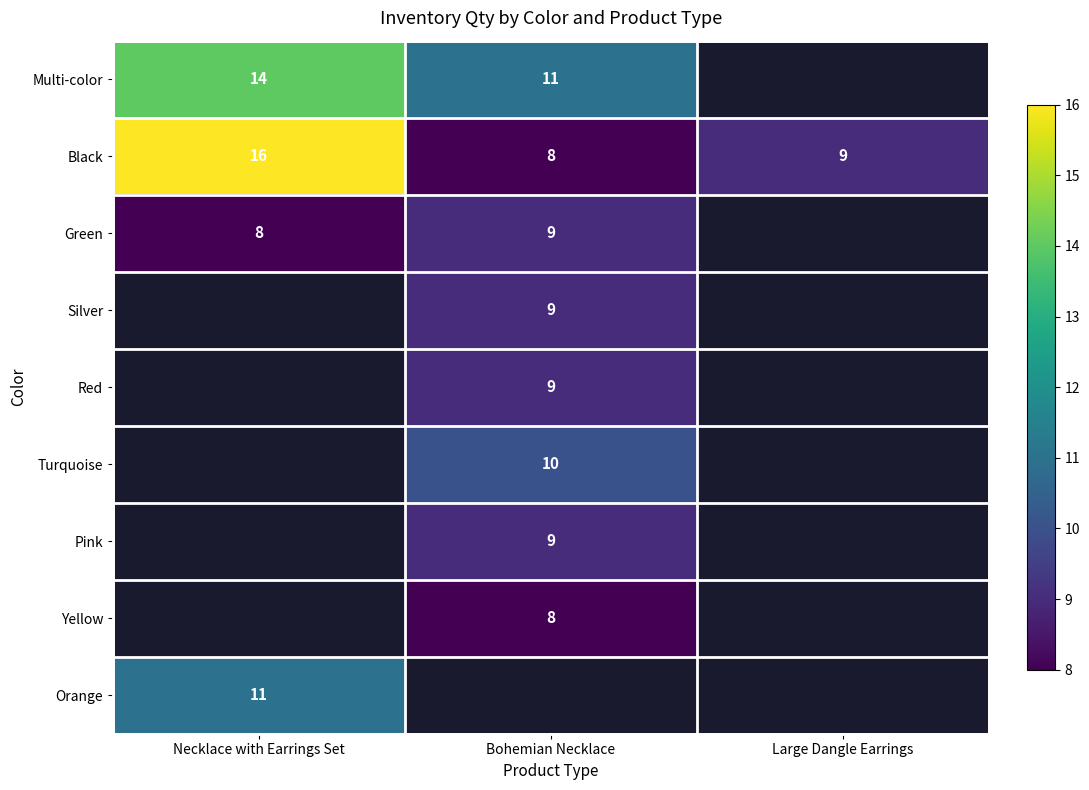

What is the sum of all Black values?

33